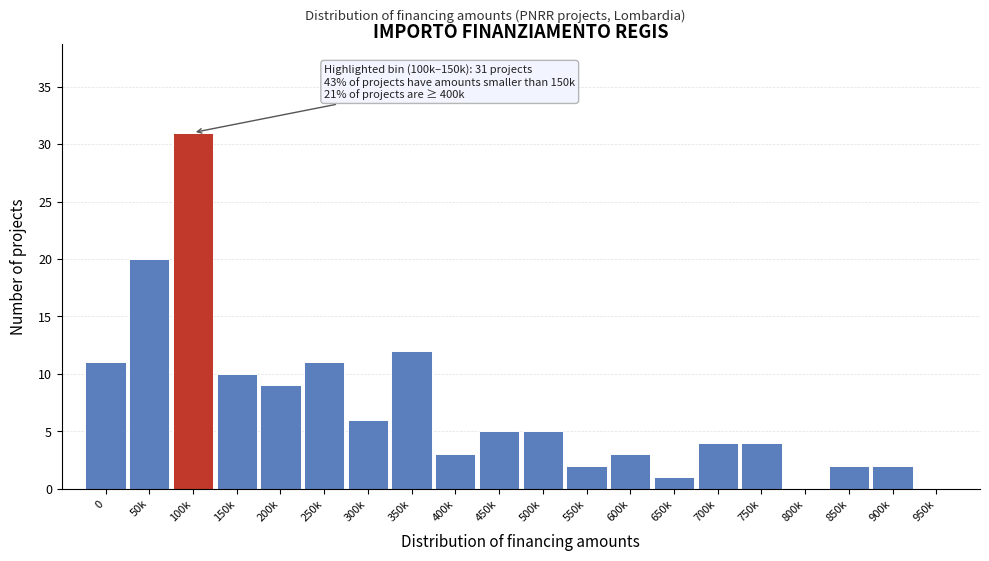

Reading left to right, what are all the values shown in this chart?

0=11	50k=20	100k=31	150k=10	200k=9	250k=11	300k=6	350k=12	400k=3	450k=5	500k=5	550k=2	600k=3	650k=1	700k=4	750k=4	800k=0	850k=2	900k=2	950k=0